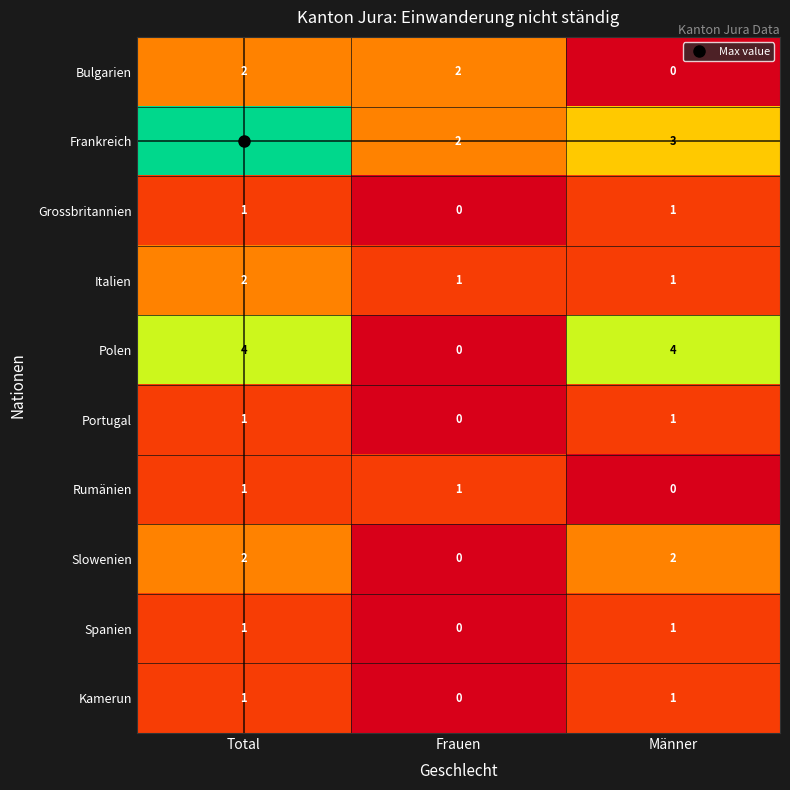

What is the difference between the Polen values at Männer and Frauen?

4